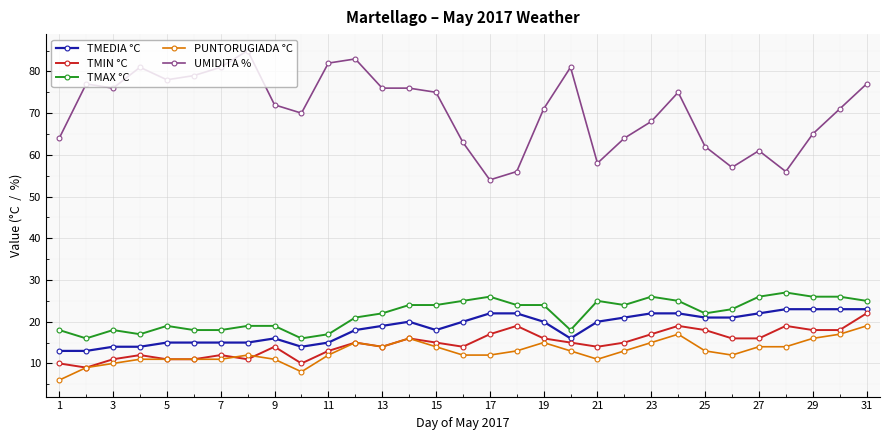

How many lines are shown in the chart?

5